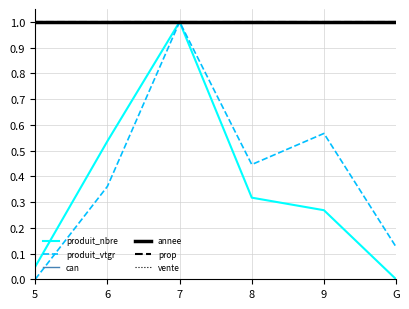

List the series in order of their peak value, lowest first.

produit_nbre, produit_vtgr, can, annee, prop, vente